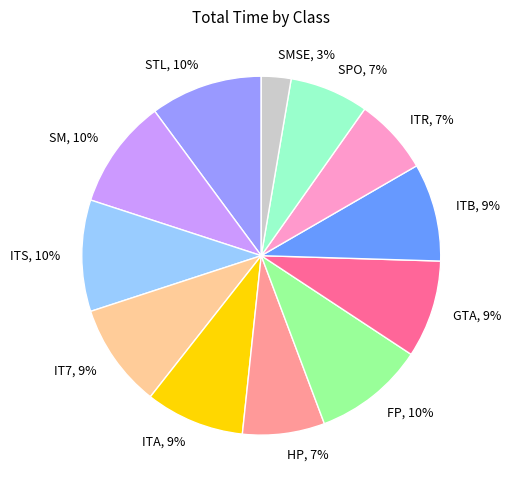

Combined, do STL and ITA account for over 50%?

No